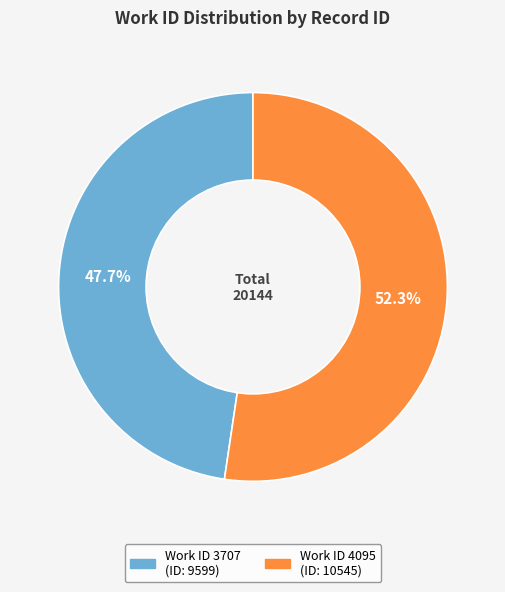

Is there a majority slice in this chart?

Yes